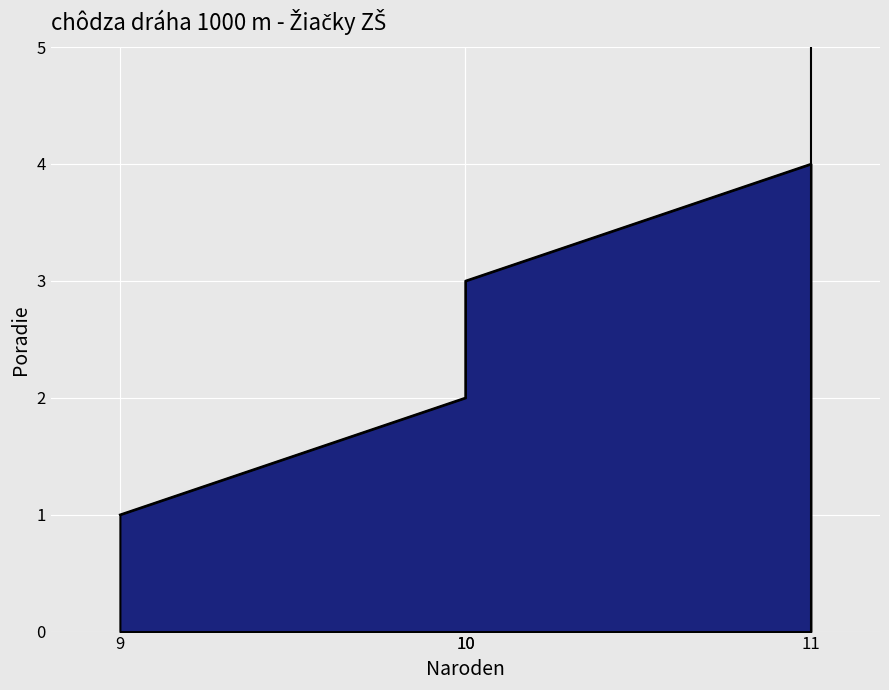

What is the value of the 4th point from the left?

4